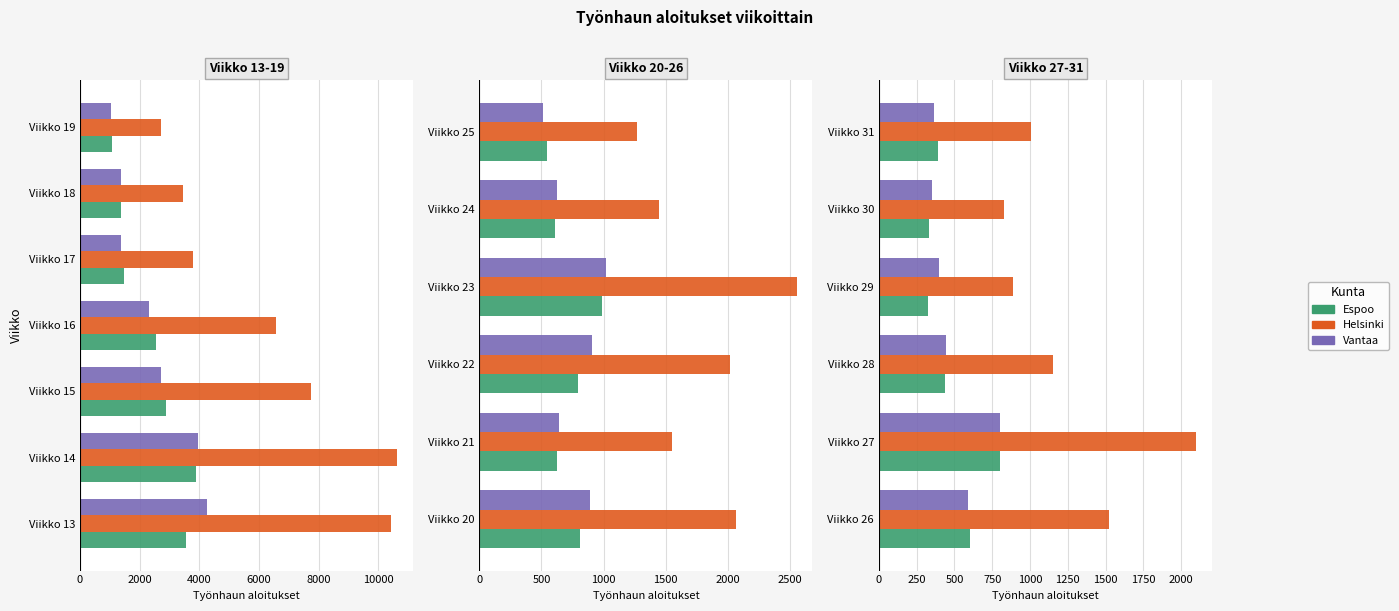

What is the minimum value shown in the chart?

326